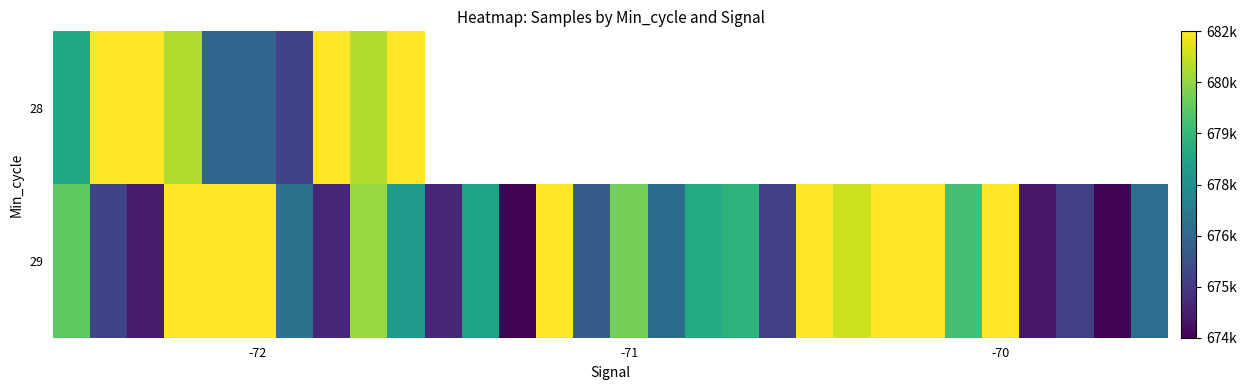

What is the lowest value of the 28 series?

675640.6